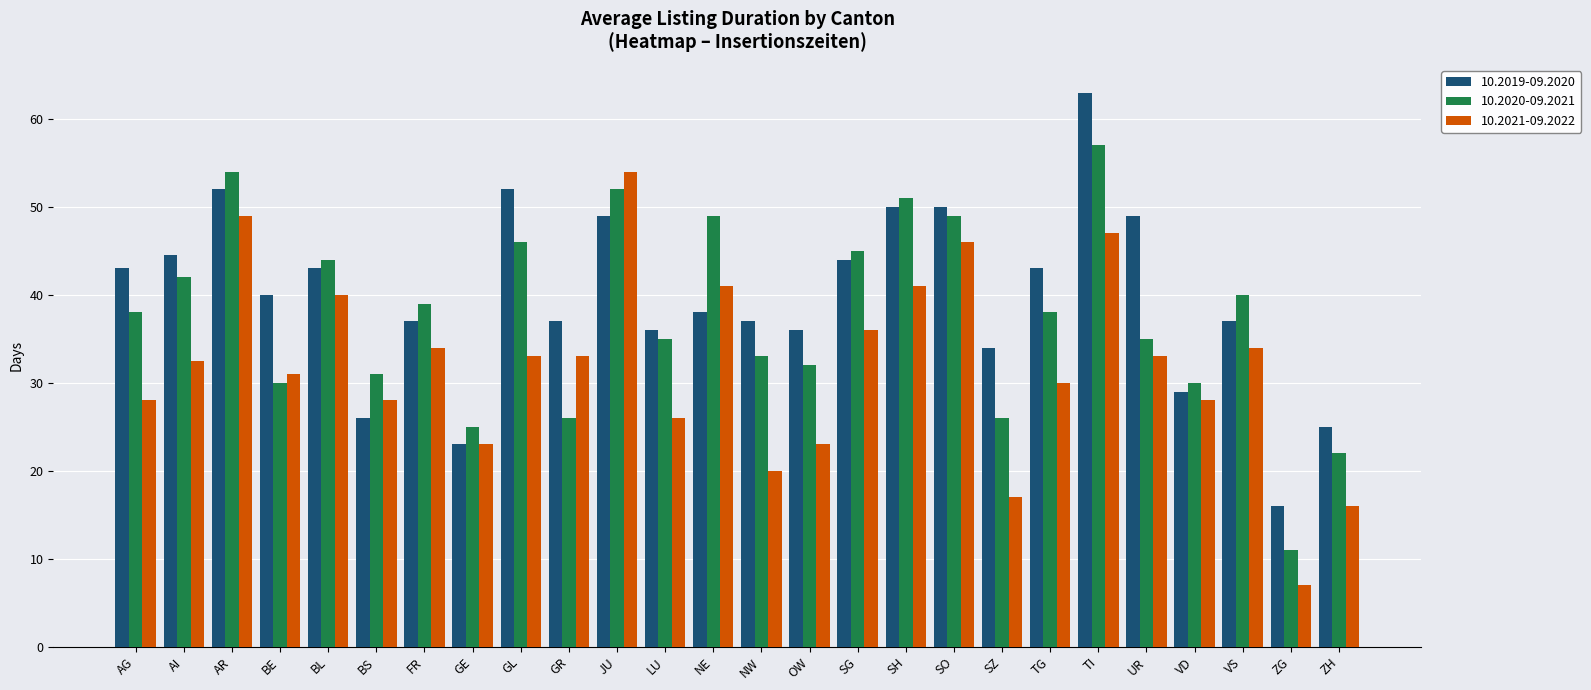

How many bars are there in total?

78